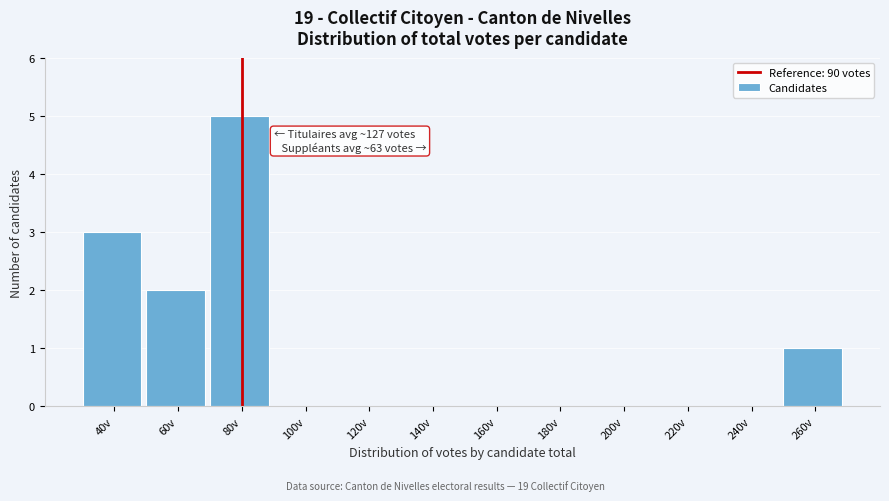

Reading left to right, what are all the values shown in this chart?

40v=3	60v=2	80v=5	100v=0	120v=0	140v=0	160v=0	180v=0	200v=0	220v=0	240v=0	260v=1